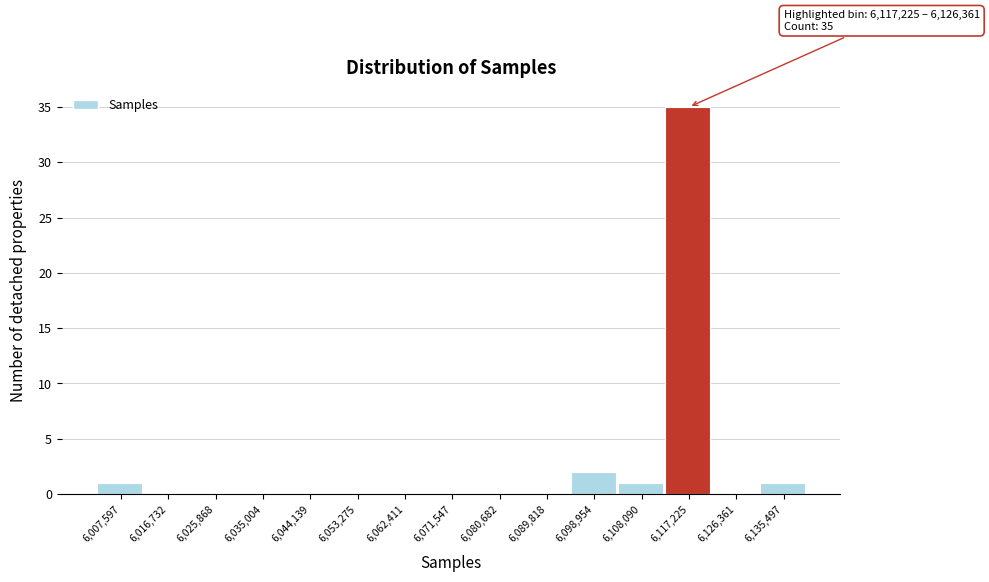

Reading right to left, what are all the values shown in this chart?

6,135,497=1	6,126,361=0	6,117,225=35	6,108,090=1	6,098,954=2	6,089,818=0	6,080,682=0	6,071,547=0	6,062,411=0	6,053,275=0	6,044,139=0	6,035,004=0	6,025,868=0	6,016,732=0	6,007,597=1